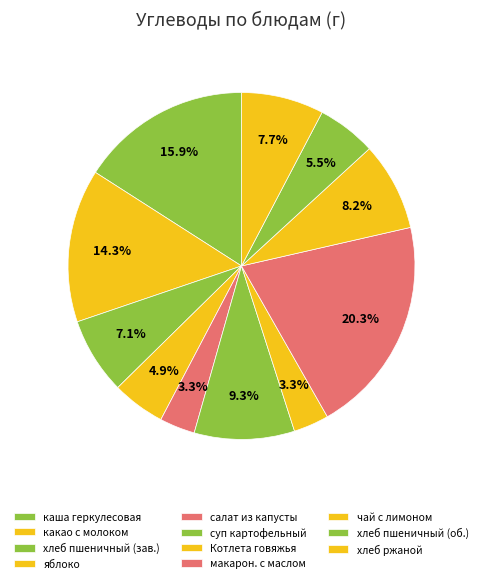

Which slice is the smallest?

салат из капусты